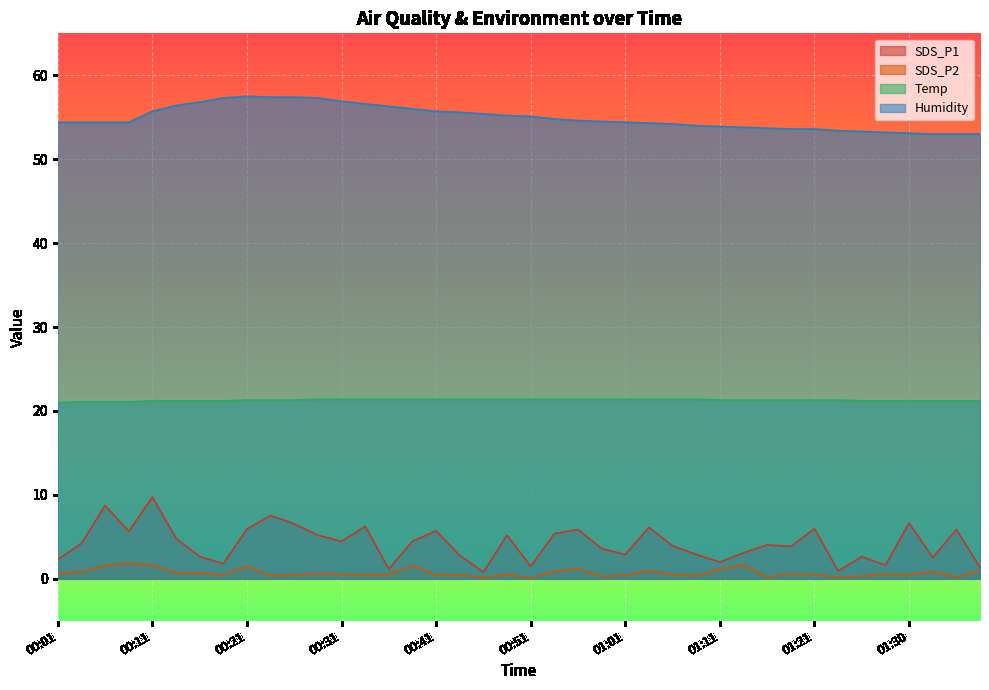

What is the label of the 10th point from the right?

01:16